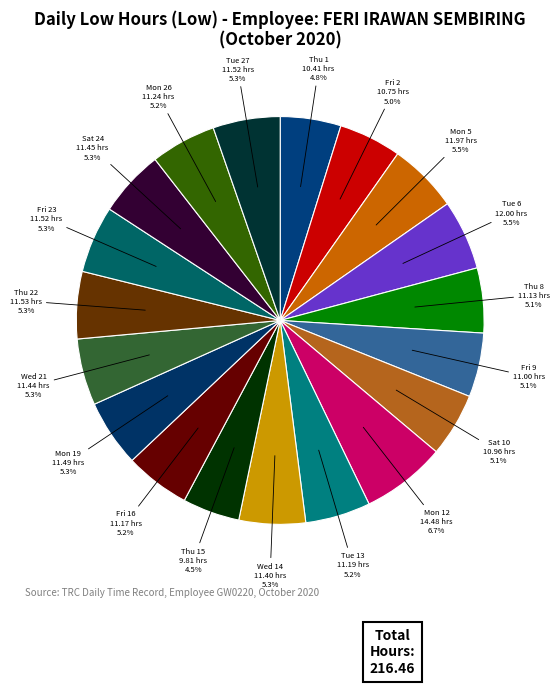

How many slices are in this pie chart?

19